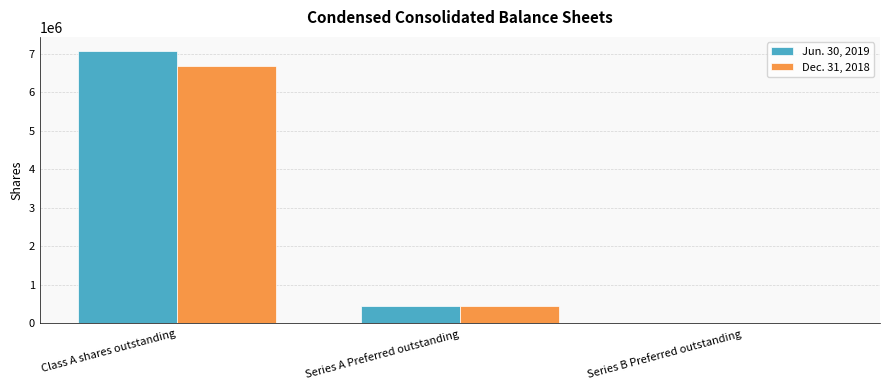

At which label does Dec. 31, 2018 reach its peak?

Class A shares outstanding